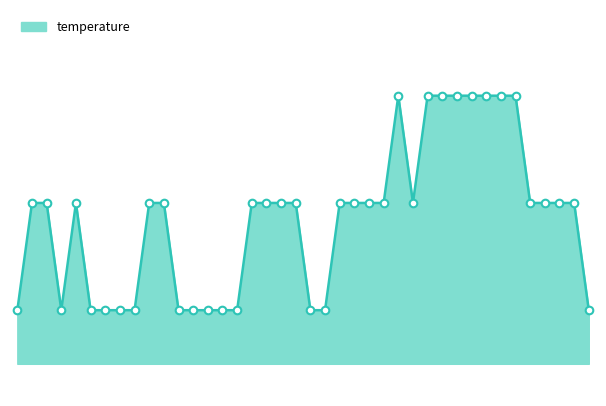

Does the chart have visible grid lines?

No